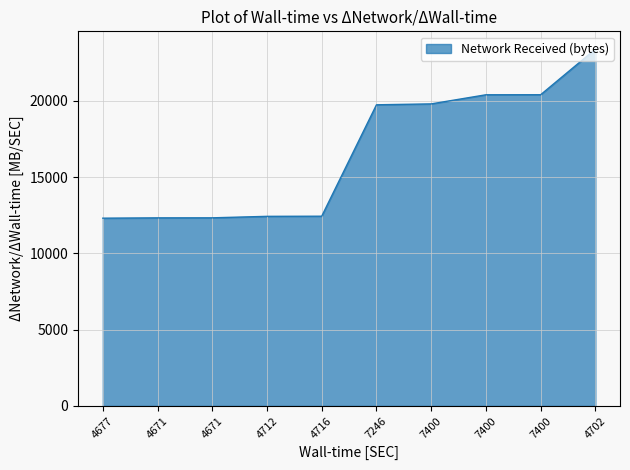

Is this an area chart (filled region under the line)?

Yes